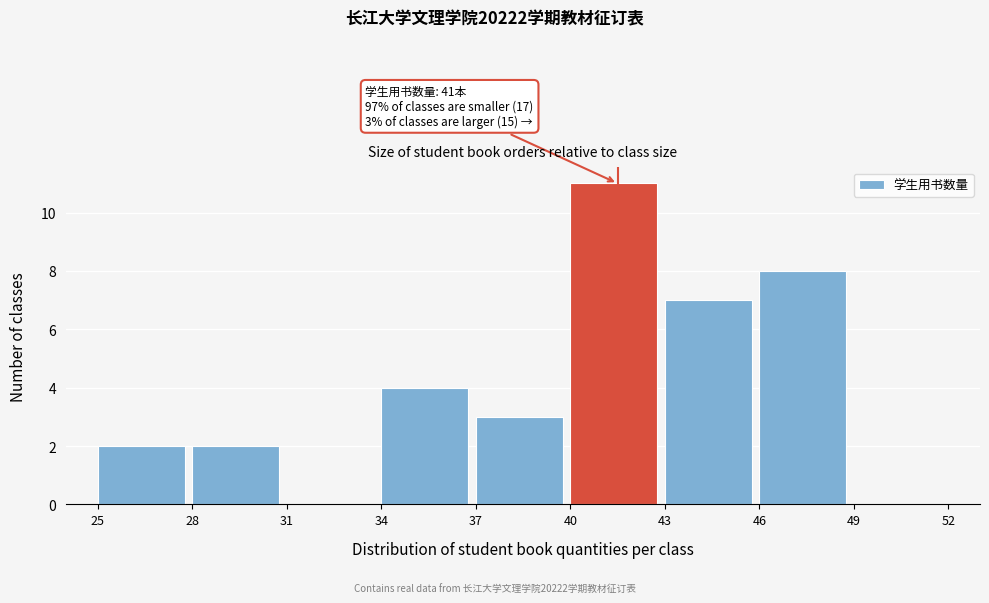

Over which range of the x-axis is the bar tallest?

40 to 43